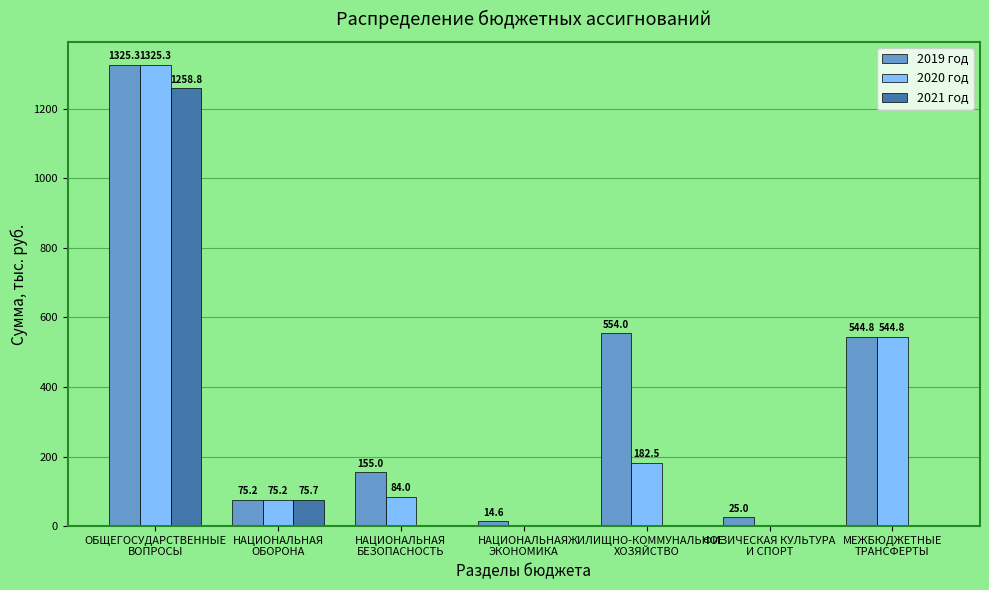

Which series has the widest spread of values?

2020 год